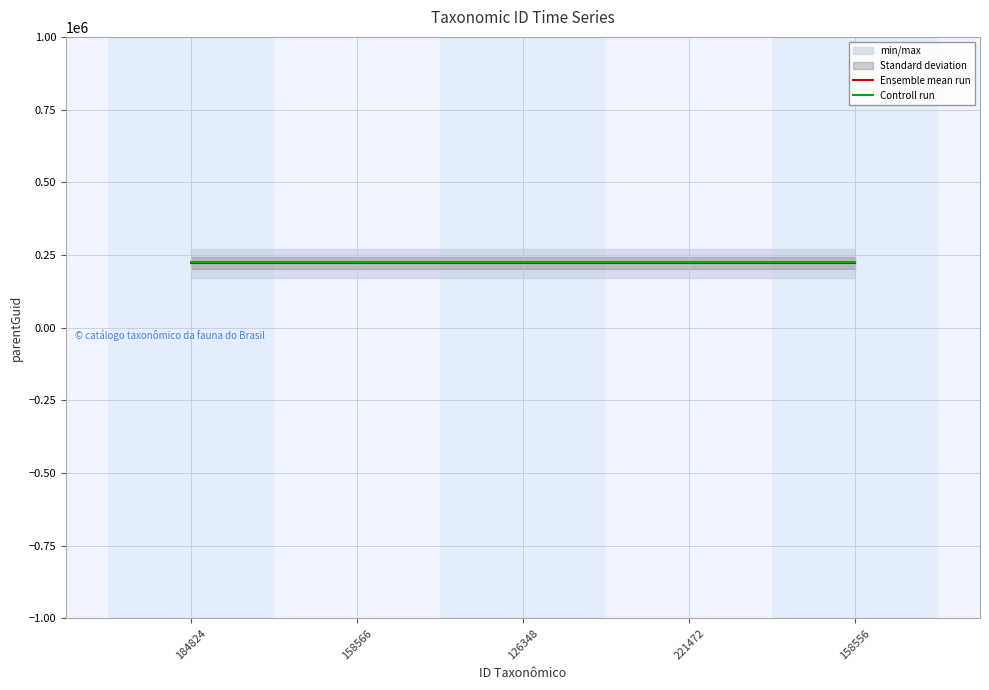

Where is Controll run nearest to the value 226473?

184824